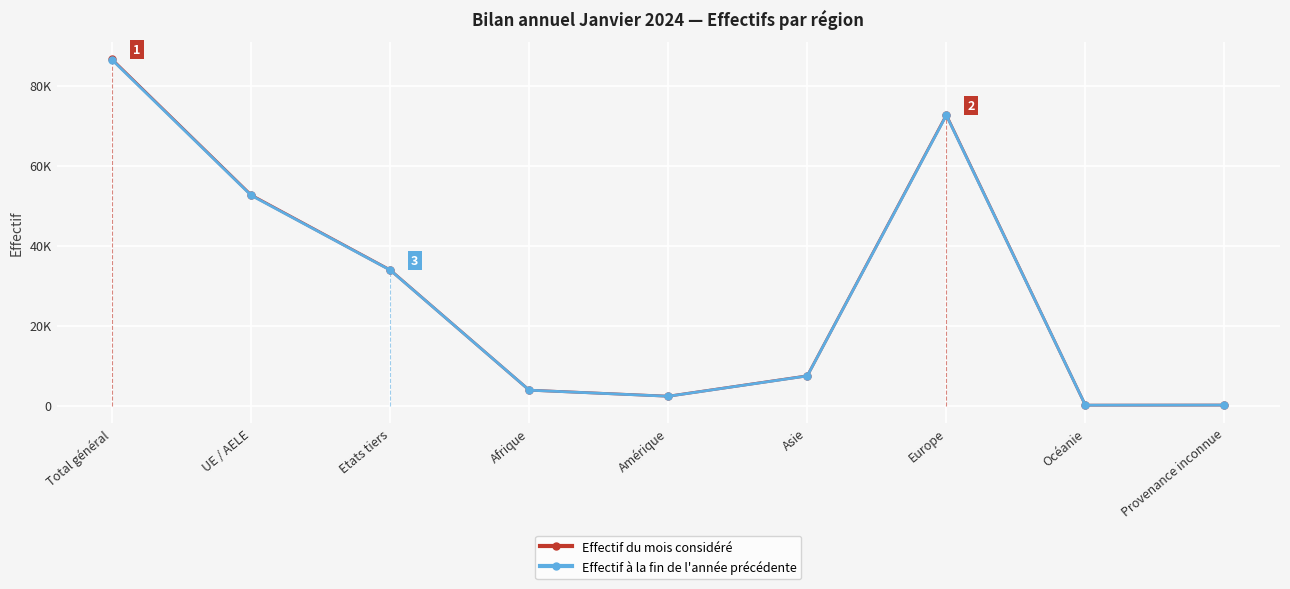

True or false: Effectif du mois considéré and Effectif à la fin de l'année précédente cross at least once.

False